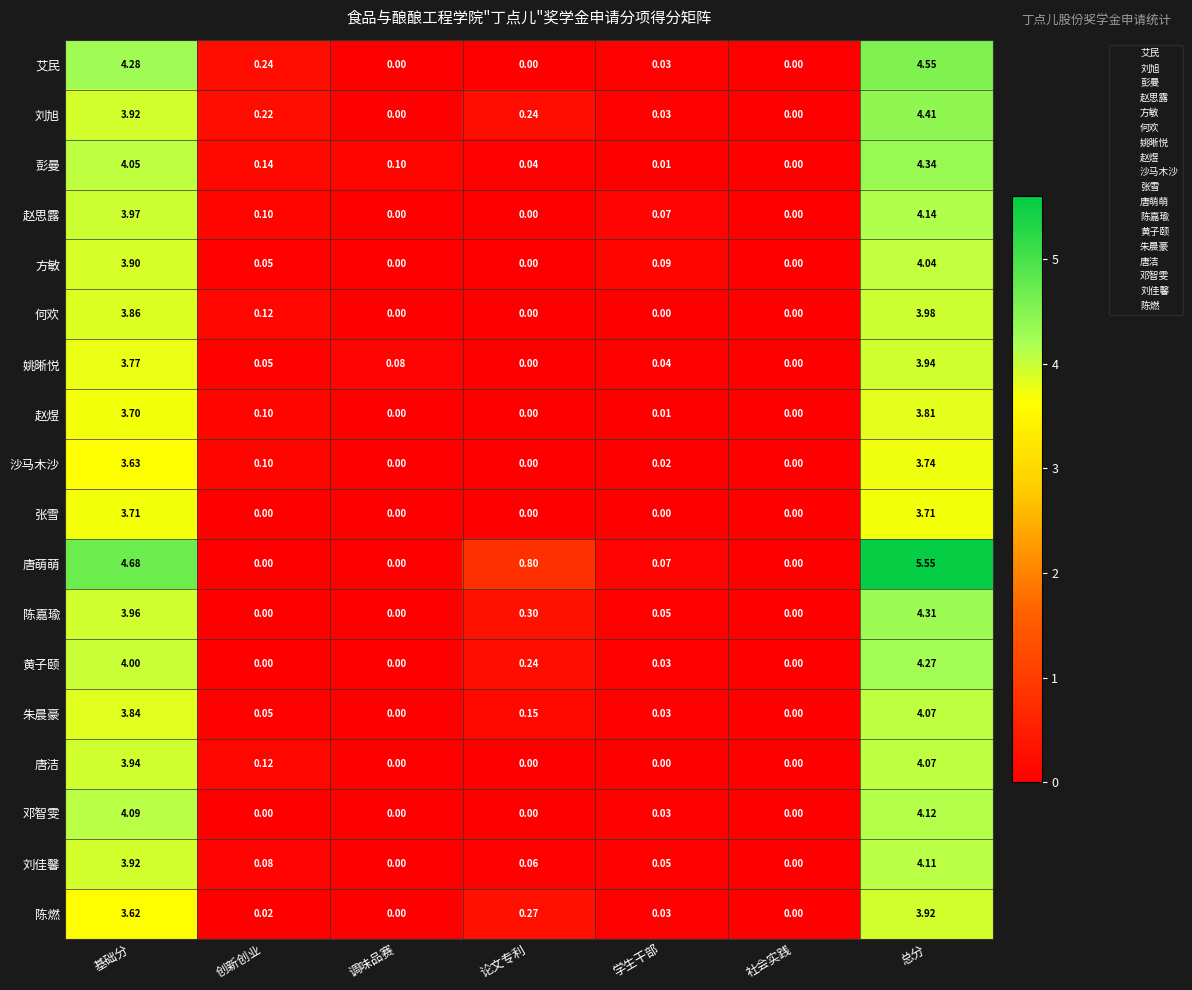

Is the value of 陈嘉瑜 at 总分 greater than the value of 朱晨豪 at 总分?

Yes